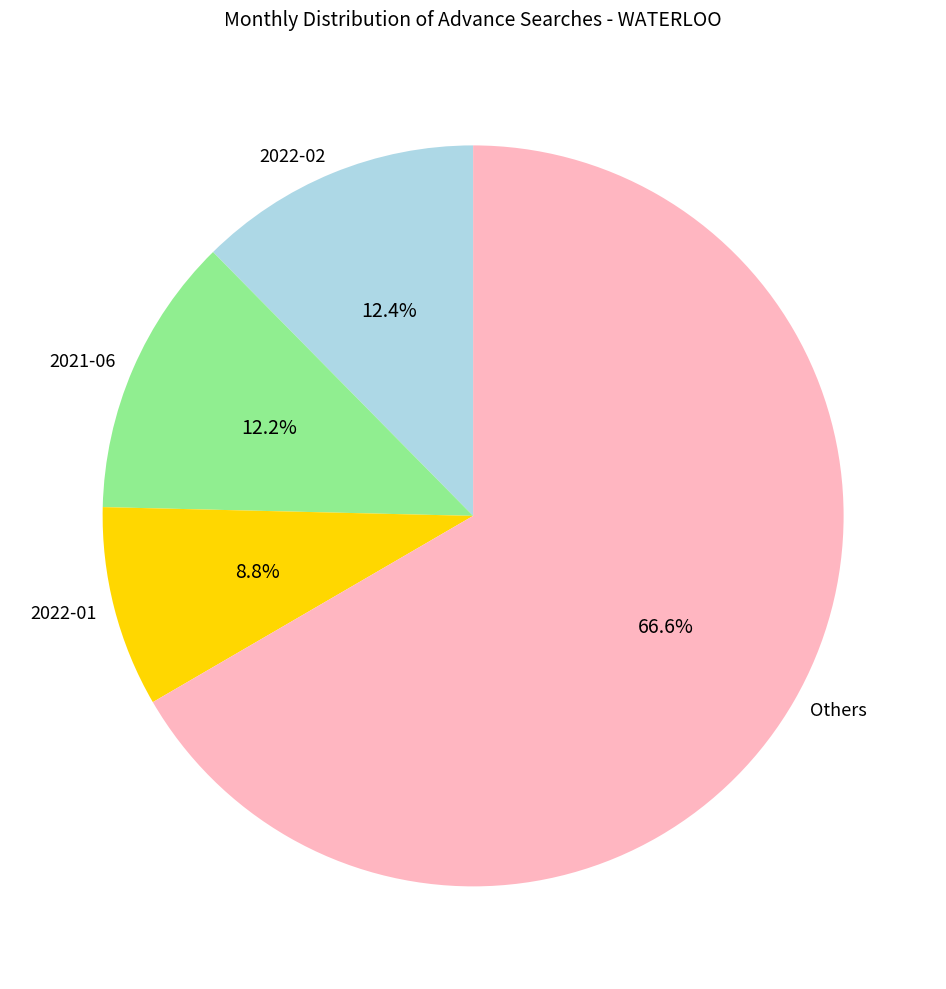

Which category has the biggest portion of the pie?

Others